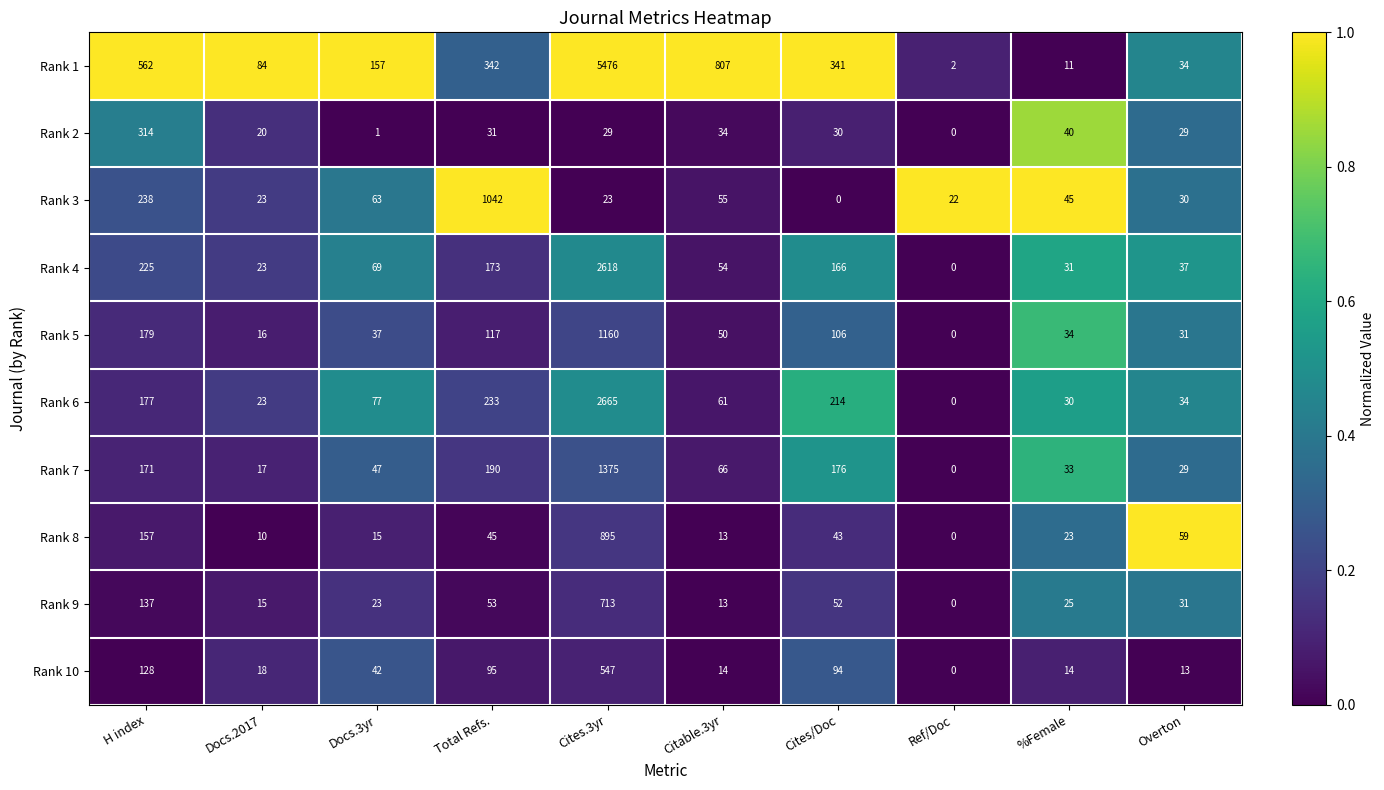

What is the sum of all Rank 2 values?

528